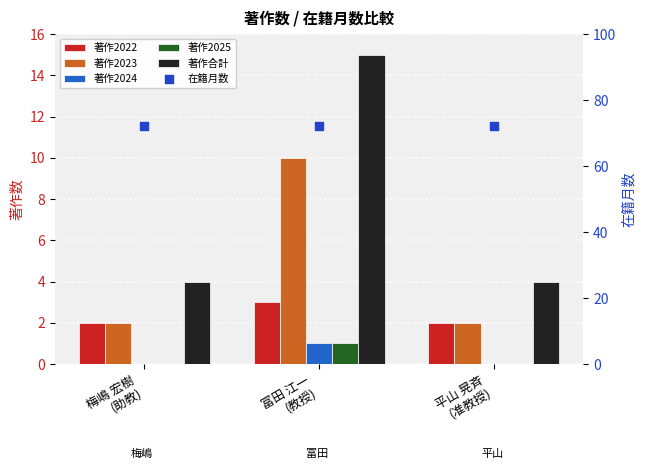

Which series reaches the minimum Y coordinate?

著作2024